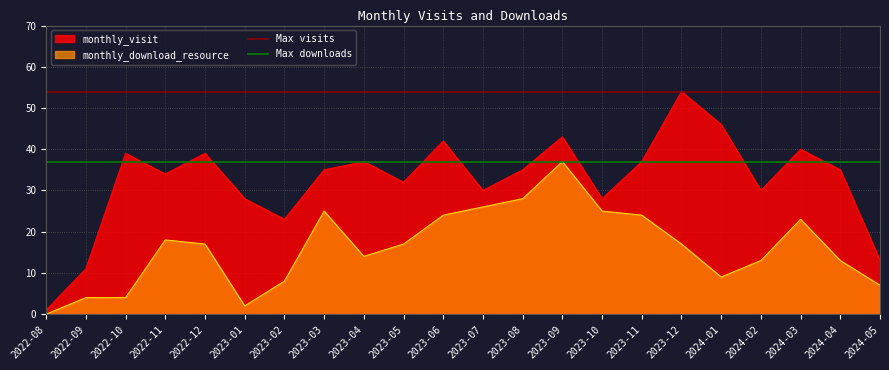

How many series are shown in this chart?

2